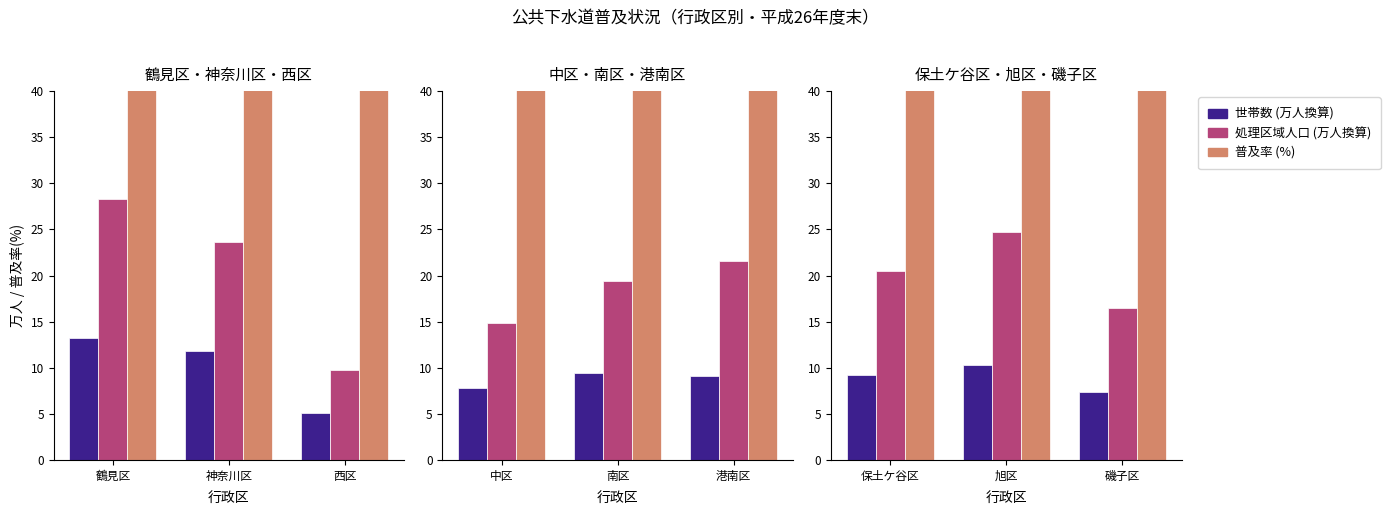

At which label does 処理区域人口 (万人換算) first exceed 20?

保土ケ谷区